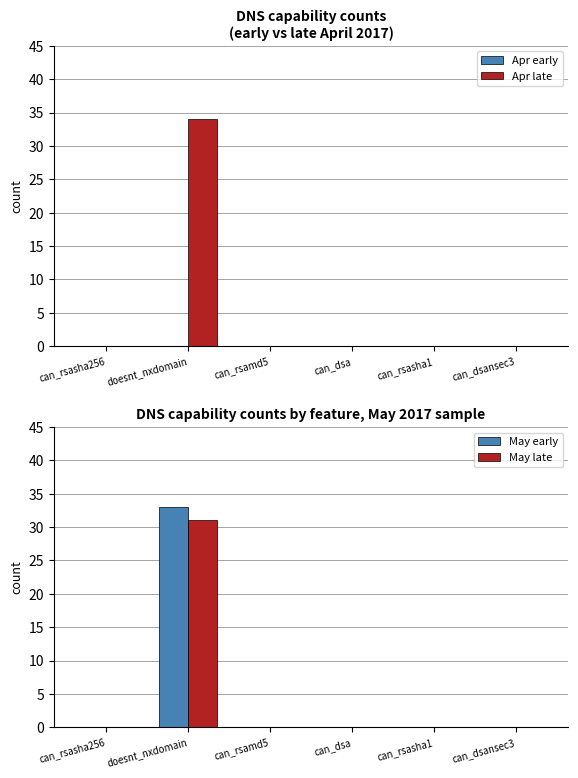

Reading left to right, what are all the values shown in this chart?

Apr early: 0	0	0	0	0	0
Apr late: 0	34	0	0	0	0
May early: 0	33	0	0	0	0
May late: 0	31	0	0	0	0